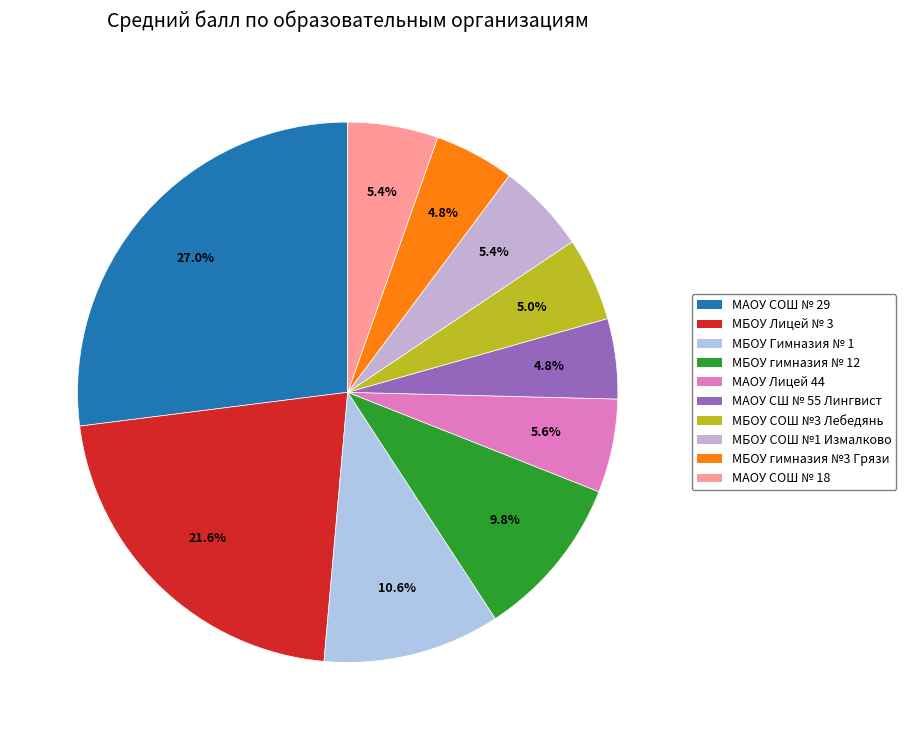

Rank the categories by value from lowest to highest.

МАОУ СШ № 55 г. Липецка «Лингвист», МБОУ гимназия №3 г.Грязи, МБОУ СОШ №3 г.Лебедянь, МБОУ СОШ №1 с.Измалково, МАОУ СОШ № 18 г. Липецка, МАОУ «Лицей 44» г. Липецка, МБОУ гимназия № 12 города Липецка, МБОУ «Гимназия № 1» г. Липецка, МБОУ «Лицей № 3» г. Липецка, МАОУ СОШ № 29 г. Липецка